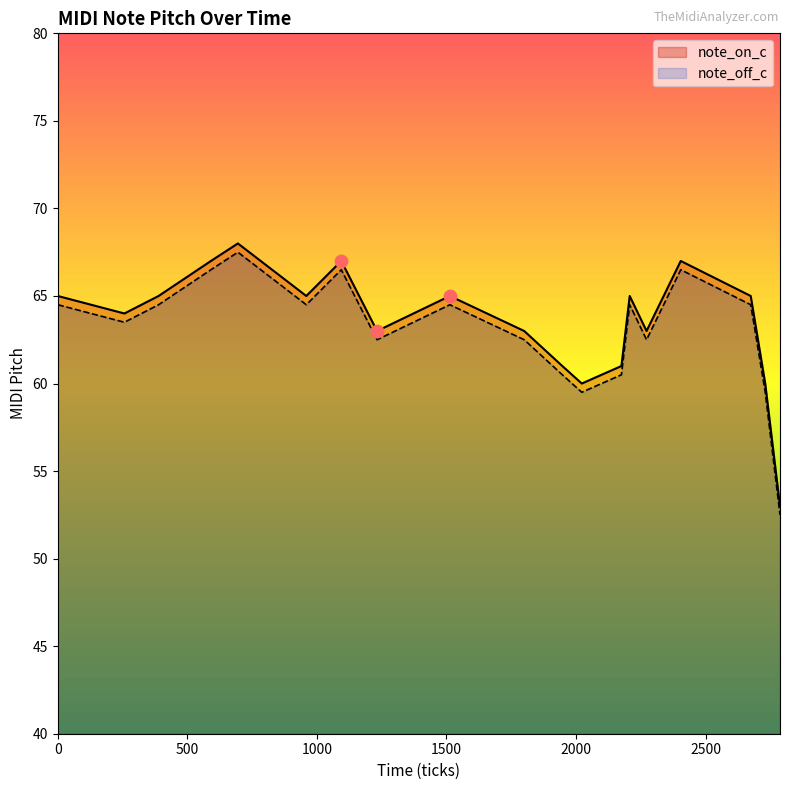

Which series has the largest Y range (max minus min)?

note_on_c